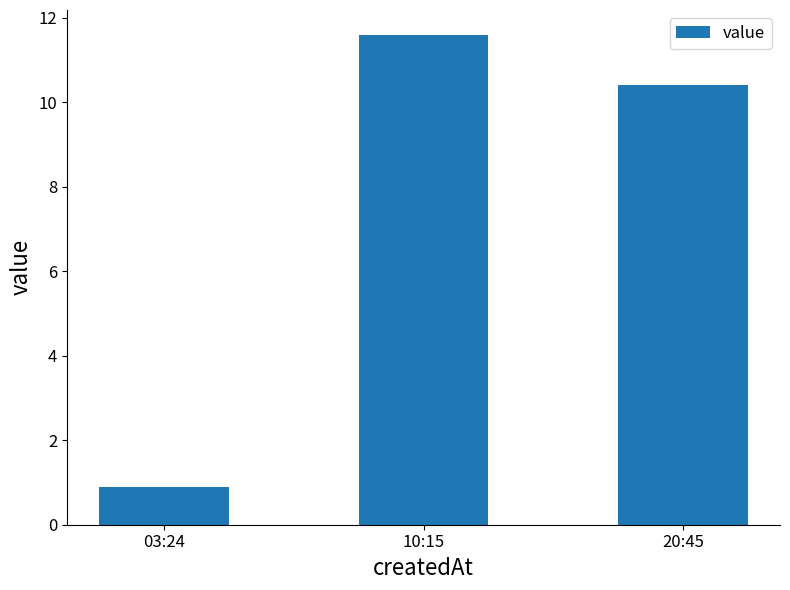

Which has a higher value, 20:45 or 10:15?

10:15